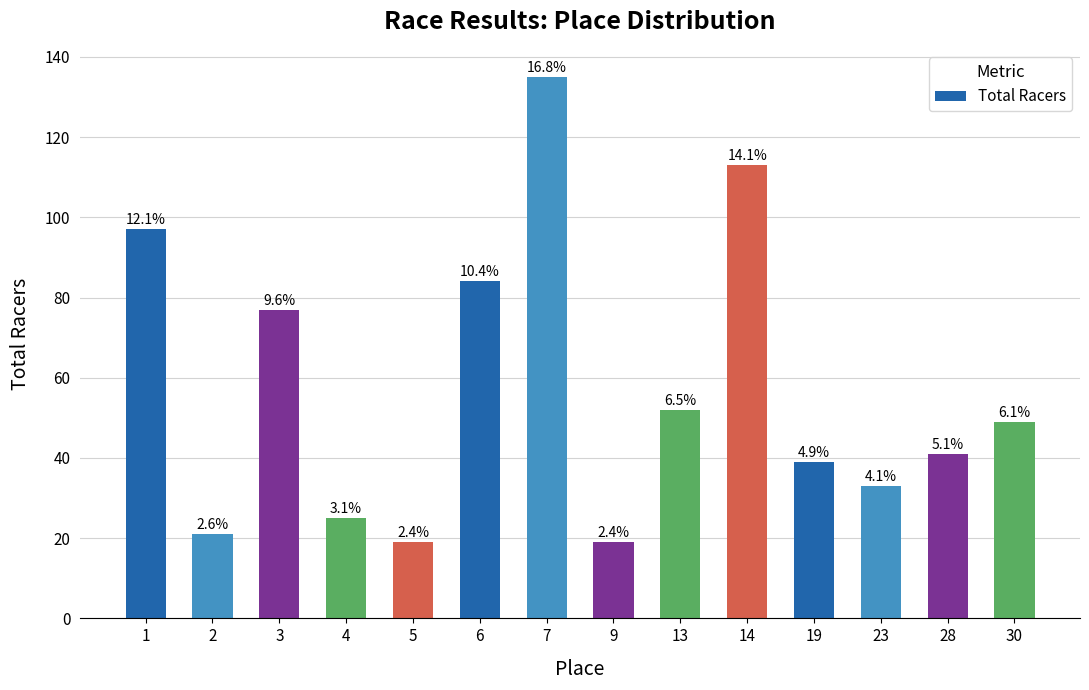

How many bars are there in total?

14